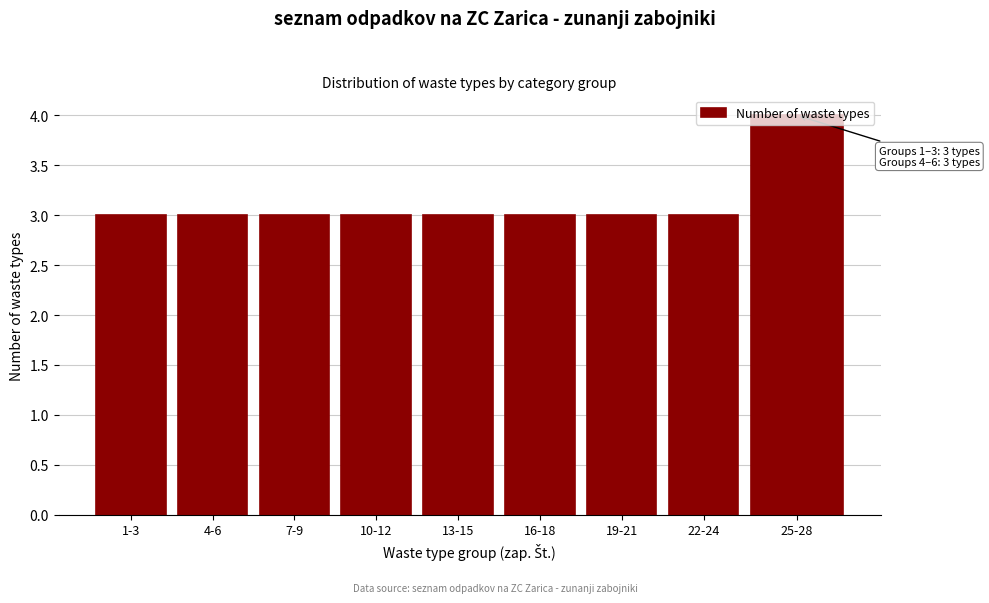

What is the greatest value displayed?

4